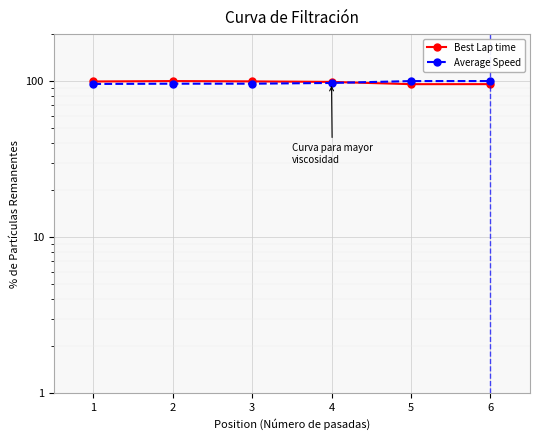

What is the approximate value of Average Speed at 5?

100.0